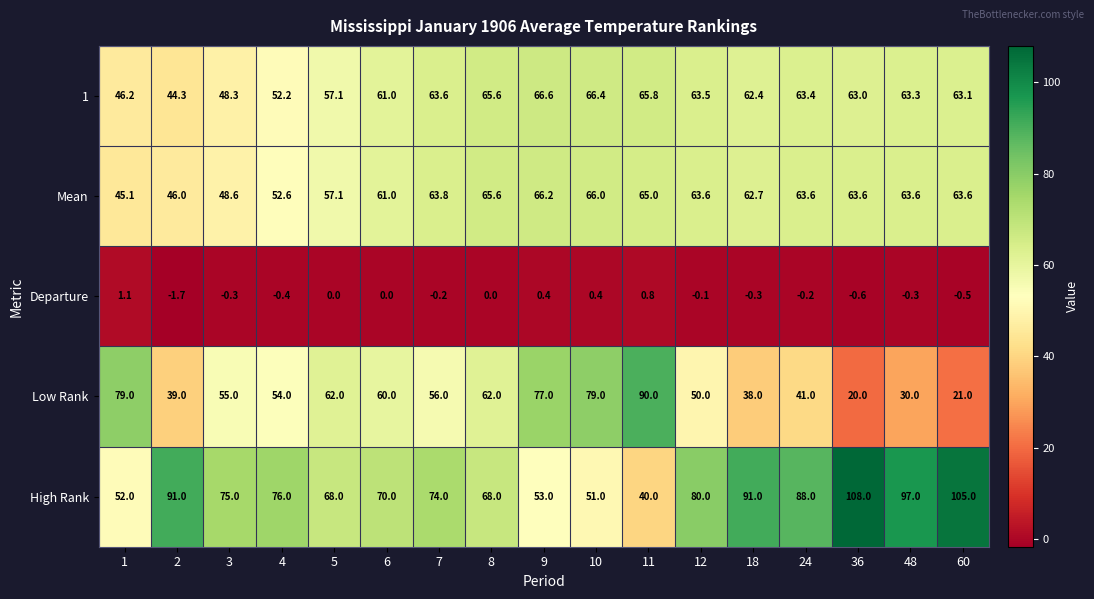

What is the maximum value shown in the chart?

108.0